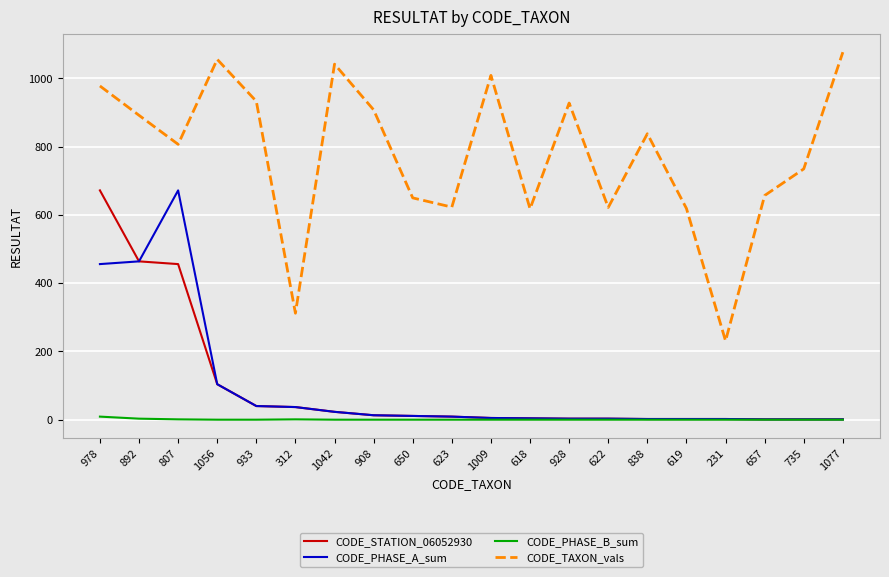

Which series changed the most between 892 and 231?

CODE_TAXON_vals